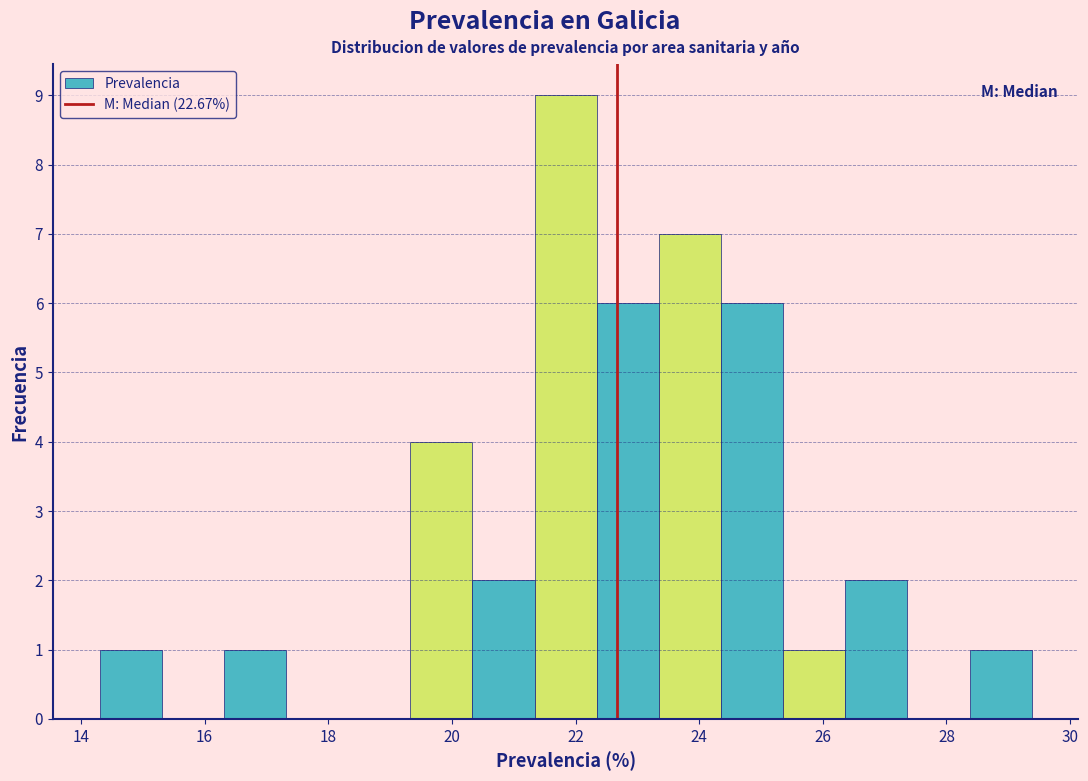

How tall is the bar that spans 22.4 to 23.4 on the x-axis? Neither the bar edges nor the heights are printed on the chart, so give them approximately, as read against the axes.

6